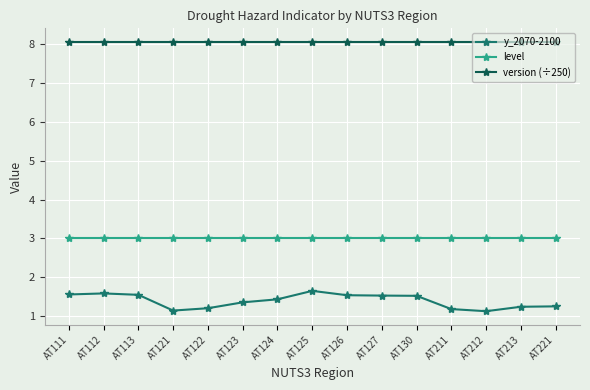

How many categories are shown in the chart?

15